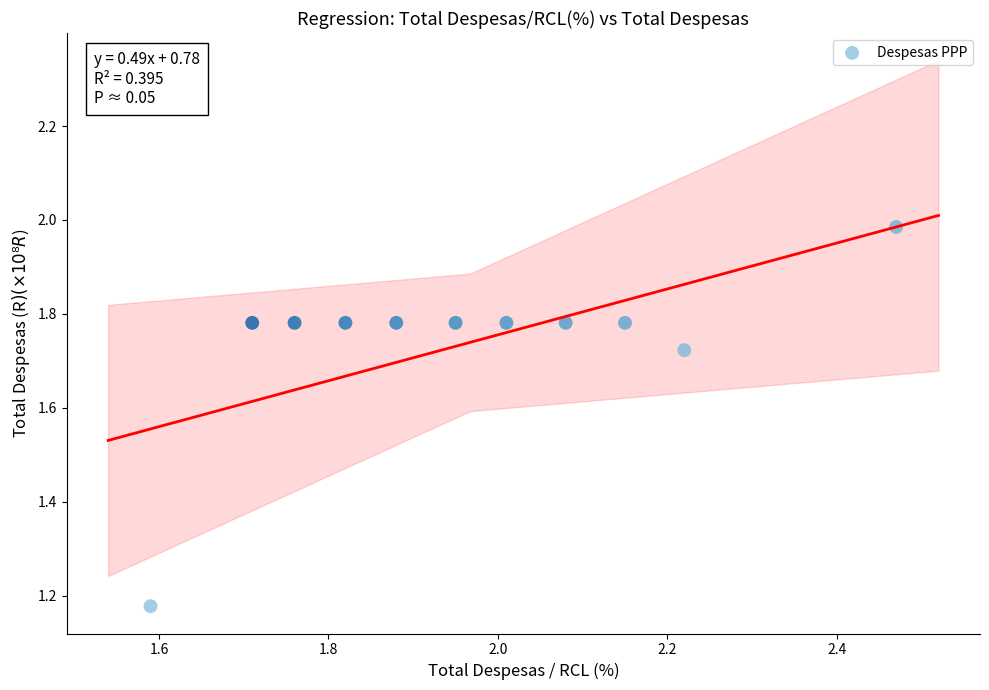

What is the range of Y values (max minus min)?

0.8